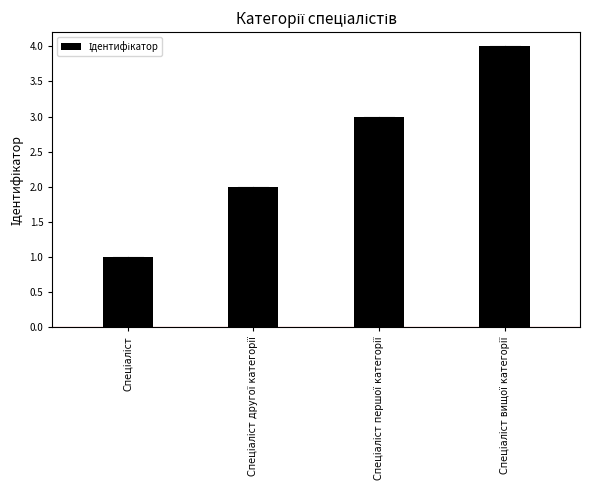

What is the greatest value displayed?

4